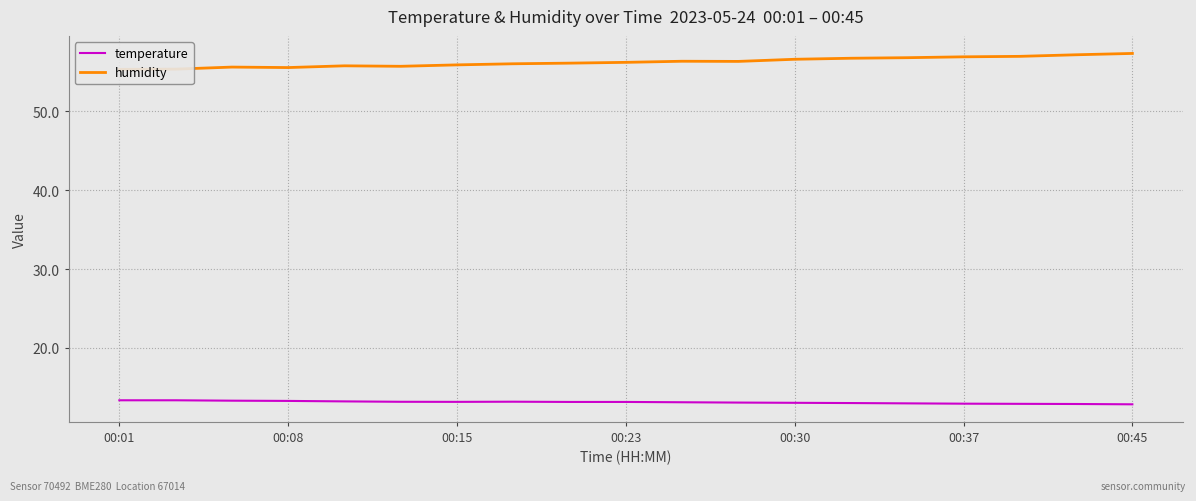

True or false: humidity and temperature intersect in this chart.

False